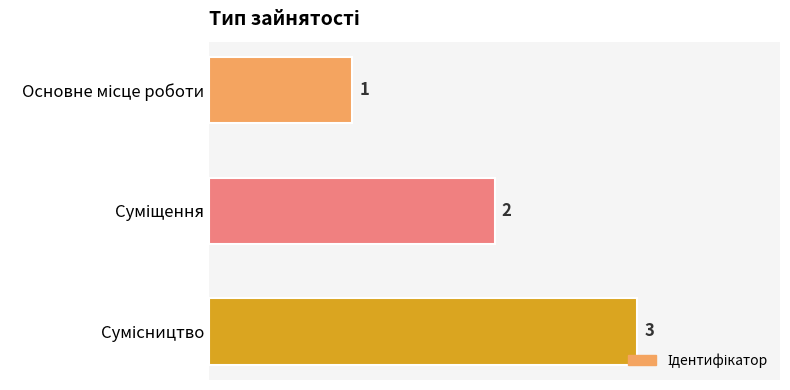

What is the sum of all values?

6